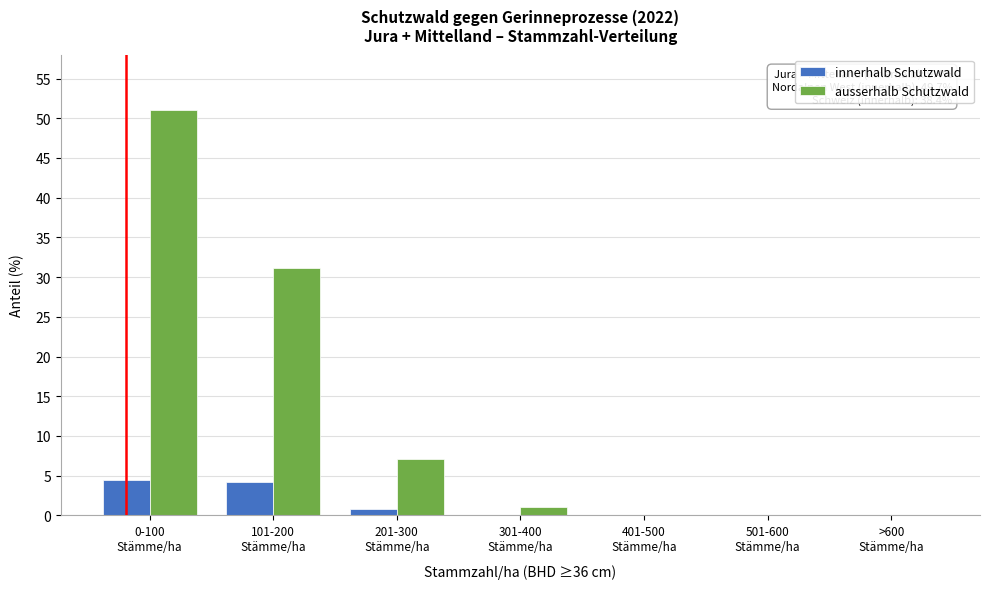

Which series has the largest total across all categories?

ausserhalb Schutzwald